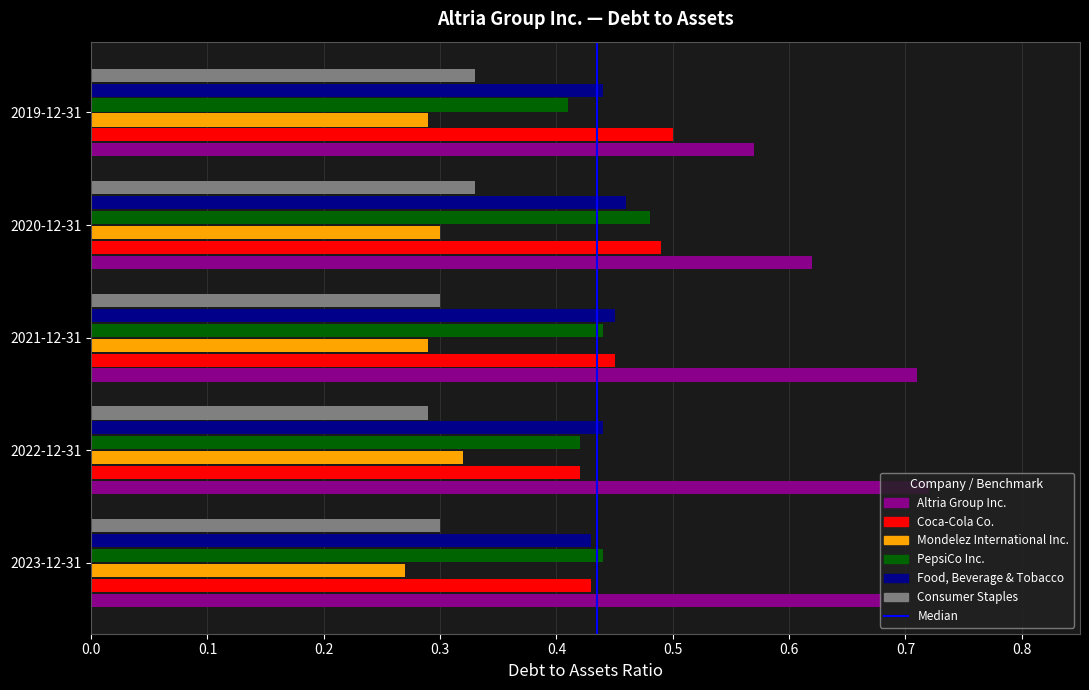

Rank the series by their maximum value, from highest to lowest.

Altria Group Inc., Coca-Cola Co., PepsiCo Inc., Food, Beverage & Tobacco, Consumer Staples, Mondelez International Inc.